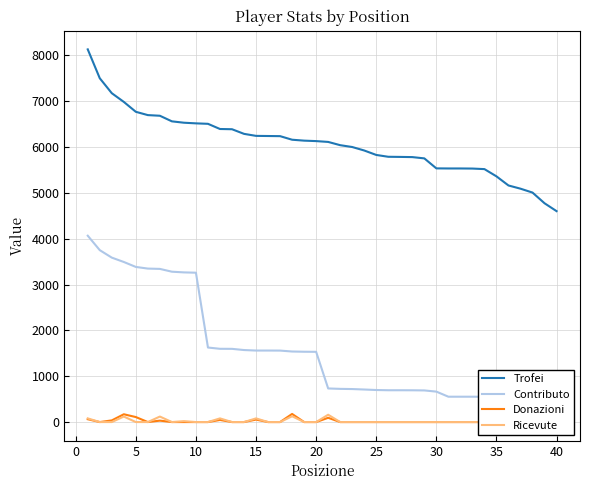

What is the highest value of the Trofei series?

8130